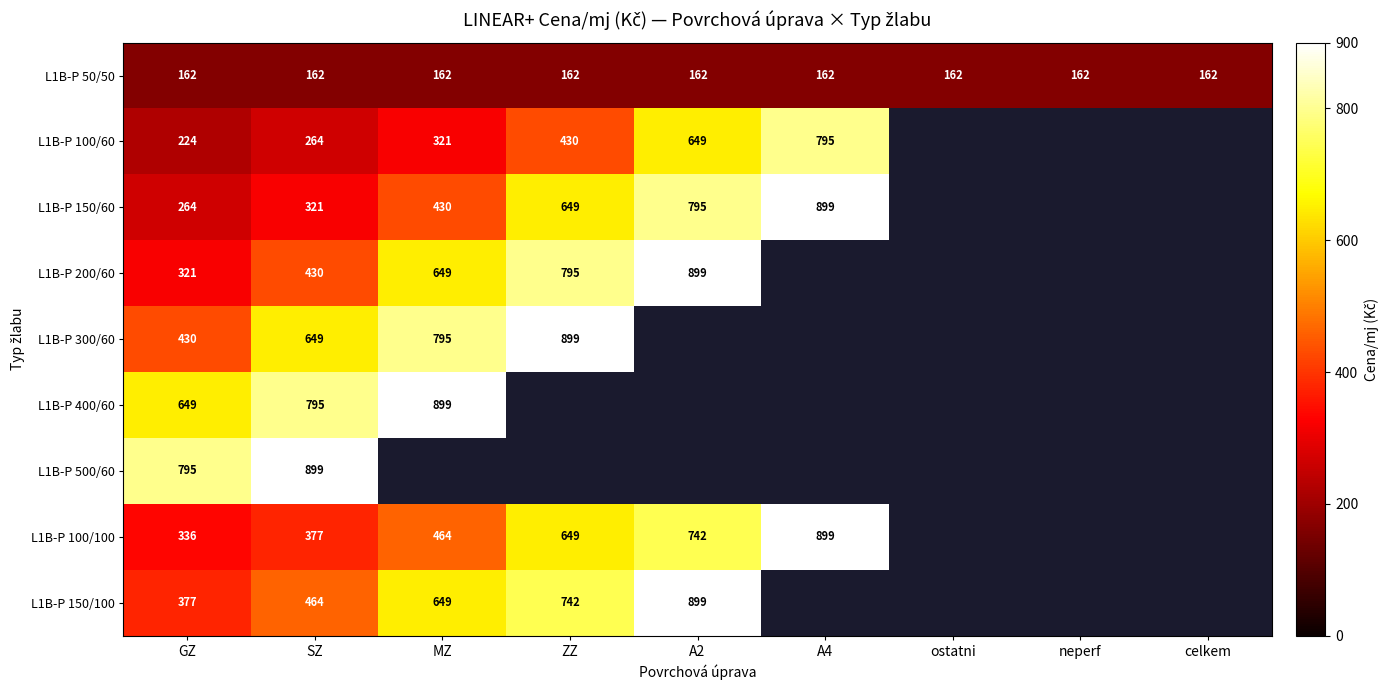

What is the difference between the L1B-P 150/60 values at MZ and GZ?

166